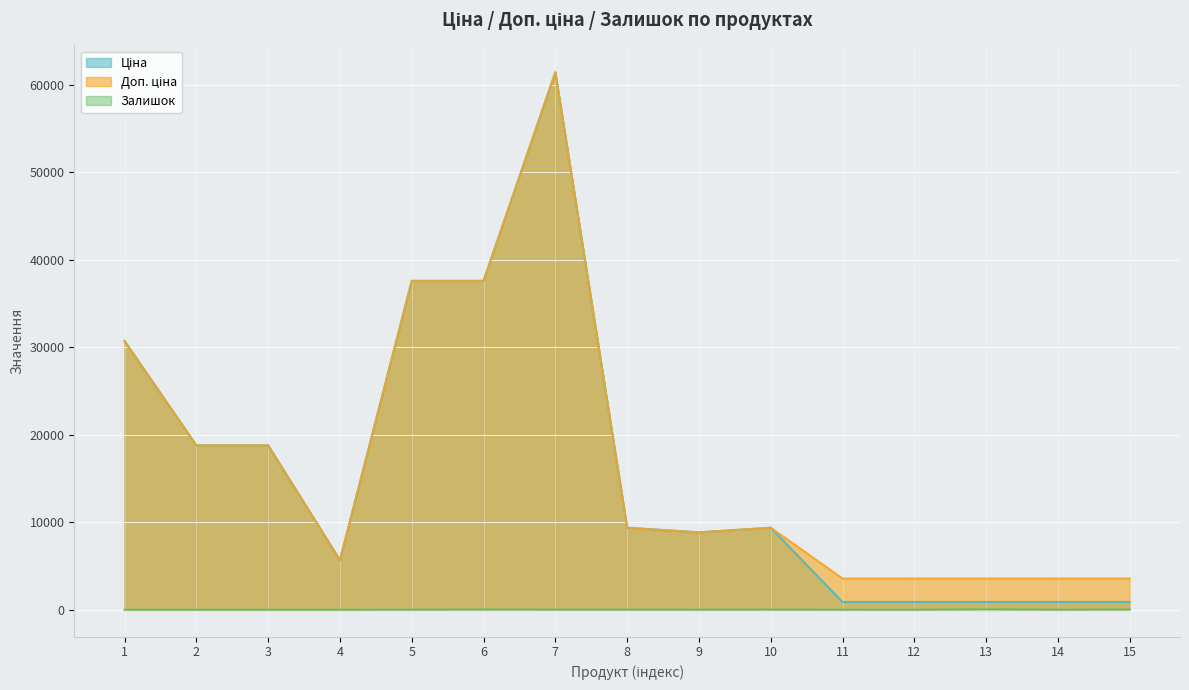

True or false: Доп. ціна has a value of 3583.6 at 11.

True